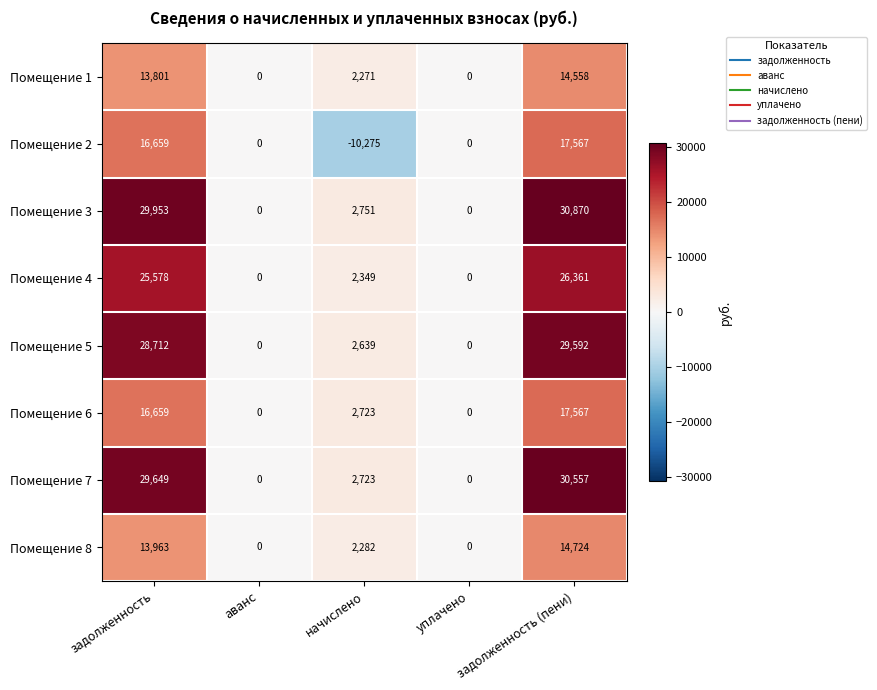

Count the number of data series in this chart.

8